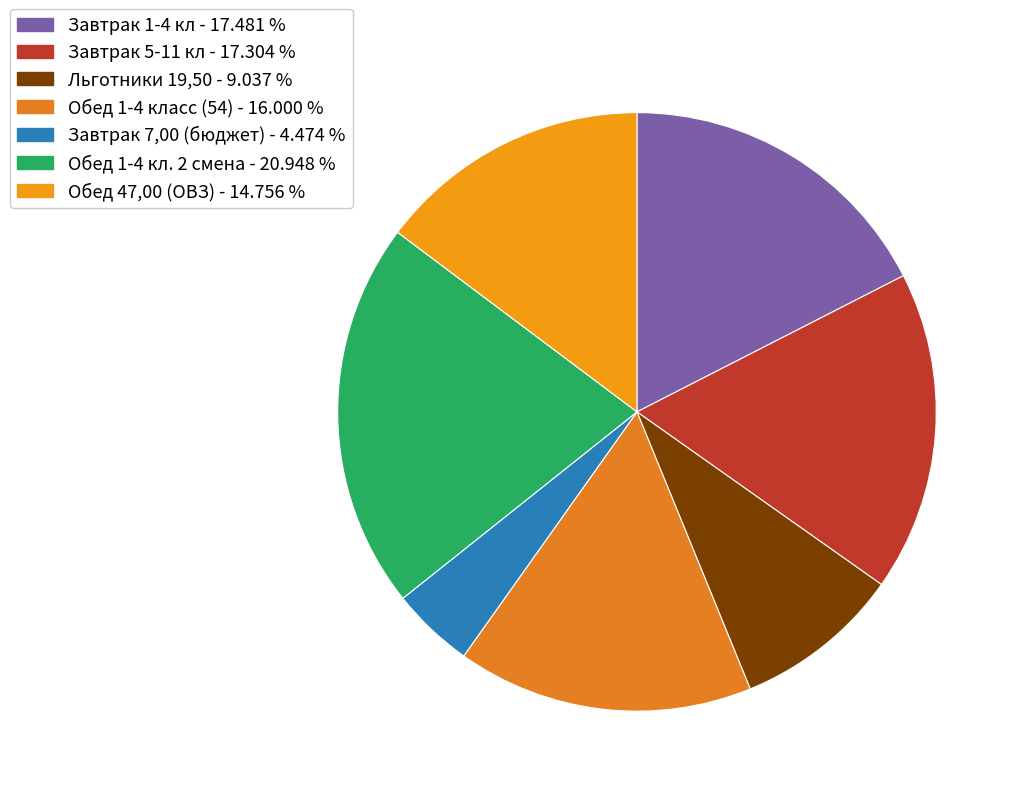

To the nearest percent, what percentage of the pie is Завтрак 5-11 кл?

17%